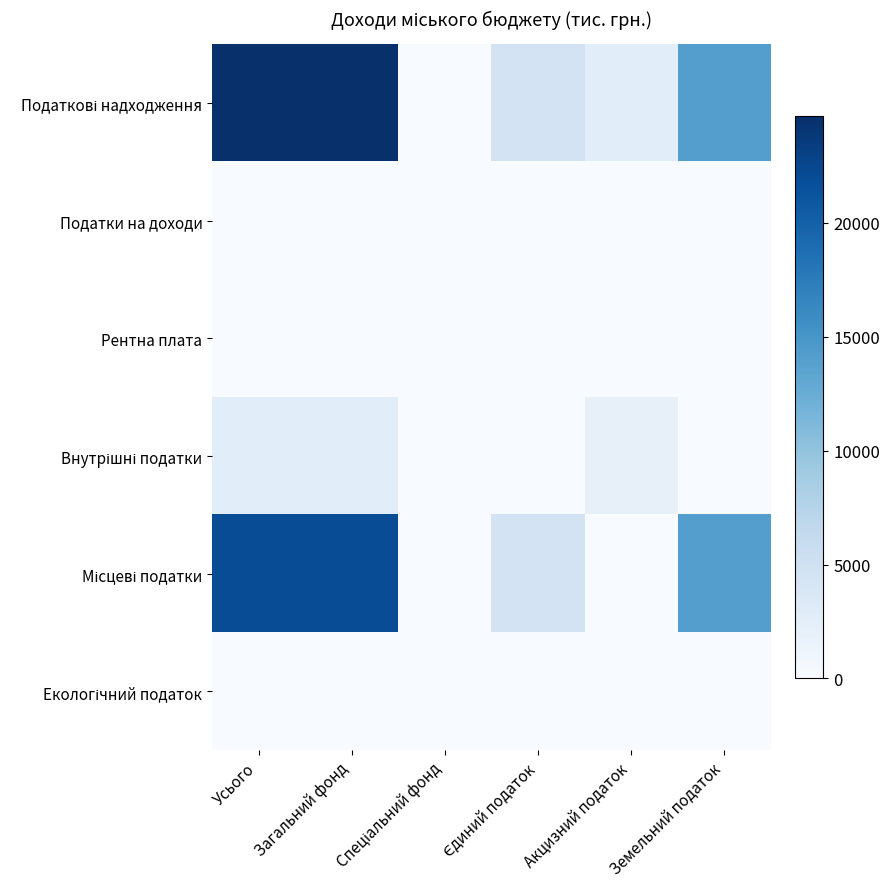

At which category is the sum across all series the highest?

Усього